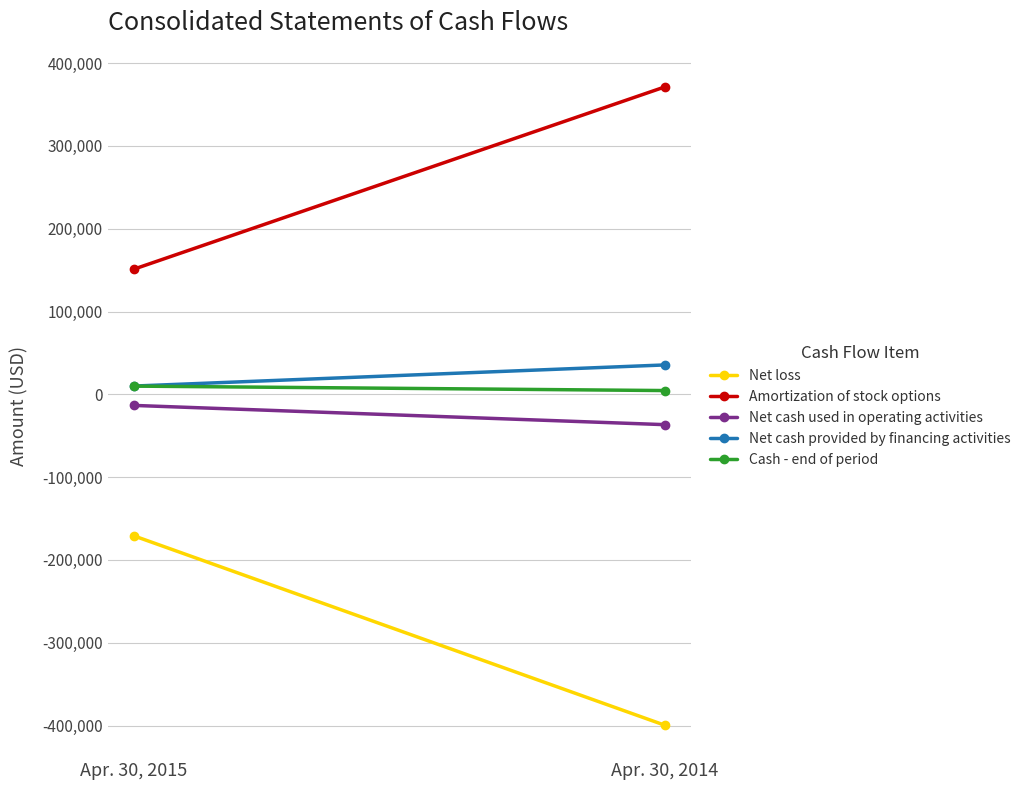

Reading right to left, list all the values displayed in this chart.

Net loss: Apr. 30, 2014=-399599	Apr. 30, 2015=-171005
Amortization of stock options: Apr. 30, 2014=371250	Apr. 30, 2015=151250
Net cash used in operating activities: Apr. 30, 2014=-36626	Apr. 30, 2015=-13390
Net cash provided by financing activities: Apr. 30, 2014=35500	Apr. 30, 2015=10000
Cash - end of period: Apr. 30, 2014=4558	Apr. 30, 2015=9932